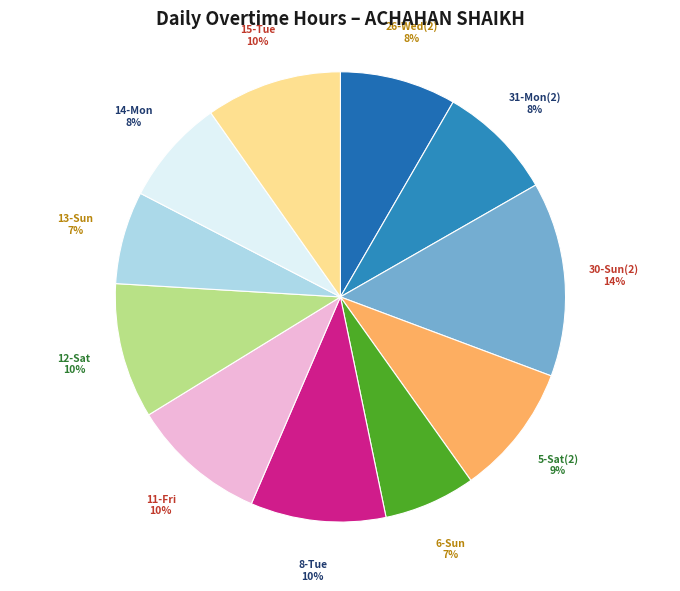

To the nearest percent, what percentage of the pie is 12-Sat?

10%